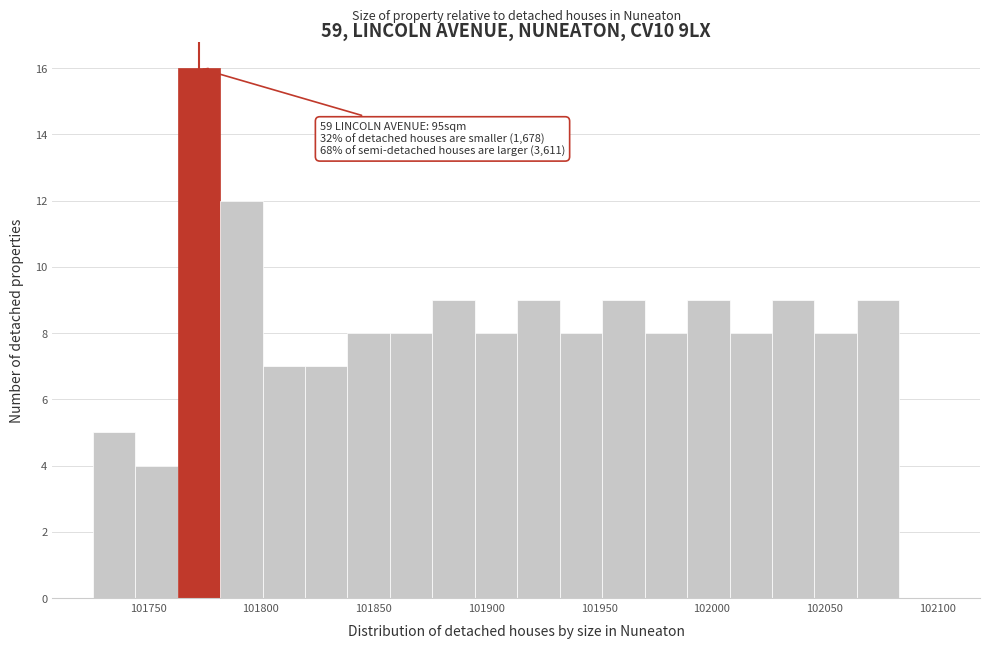

Read against the x-axis, roughly where is the centre of the tallest bar?

101770